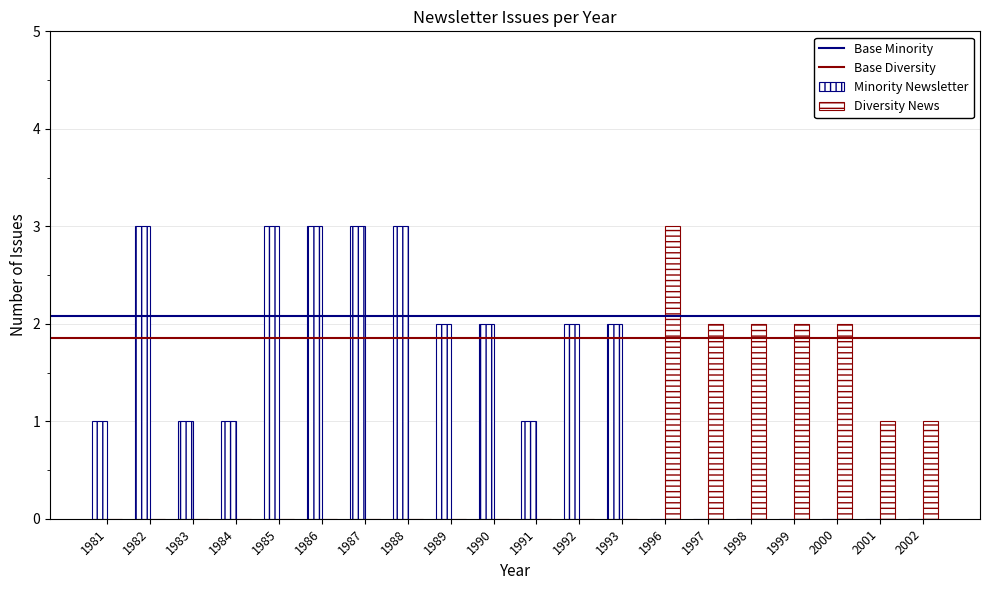

At 1984, list the series in order from largest to smallest.

Minority Newsletter, Diversity News